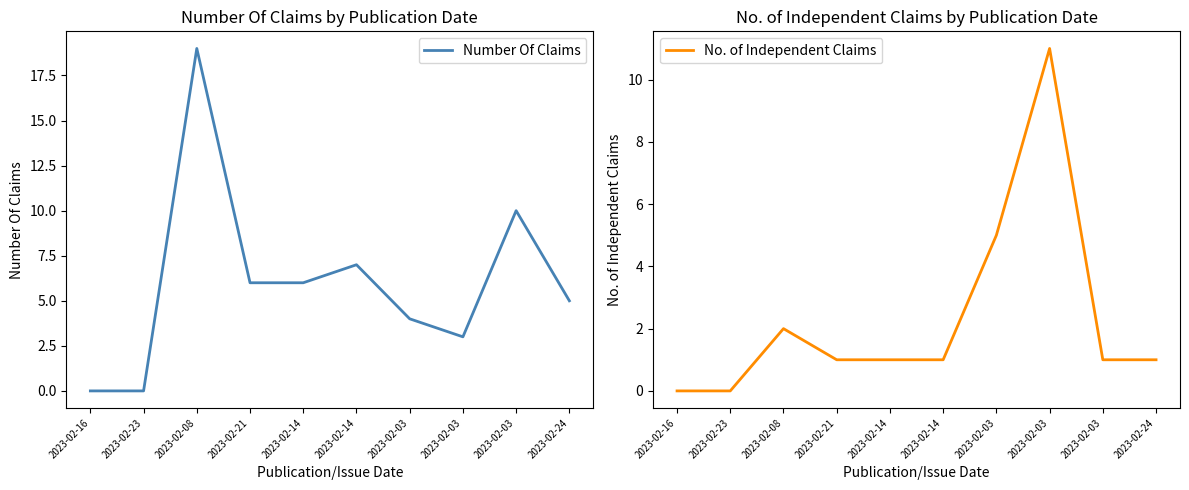

Does the chart have visible grid lines?

No